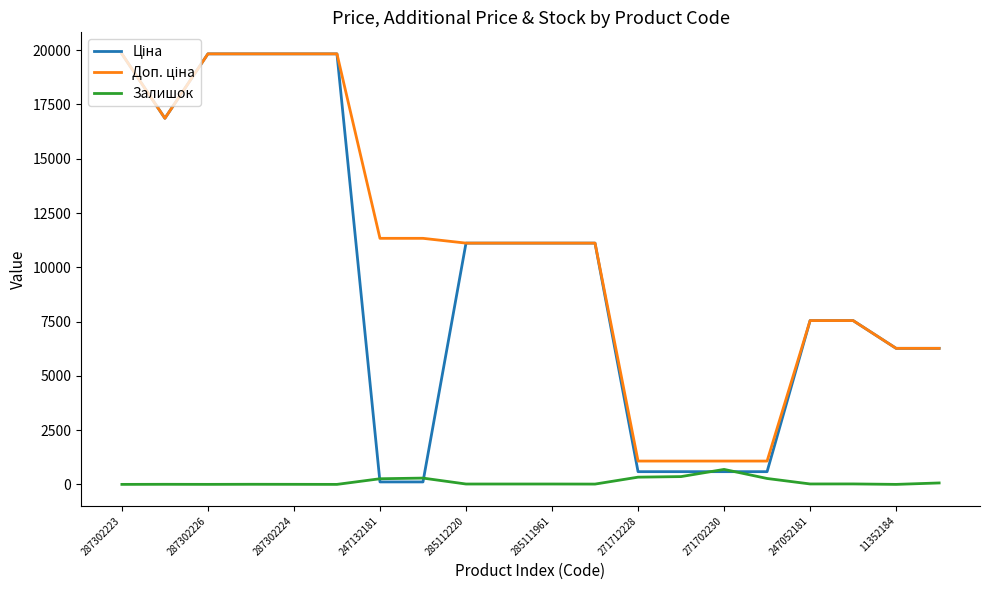

What is the greatest value displayed?

19831.1